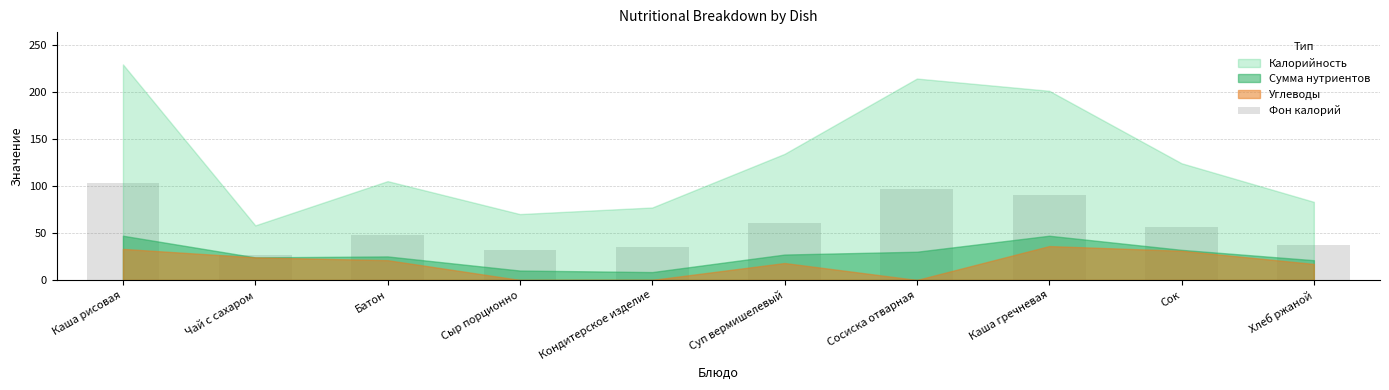

Approximately how many times larger is the value at Кондитерское изделие compared to Батон?

0.7